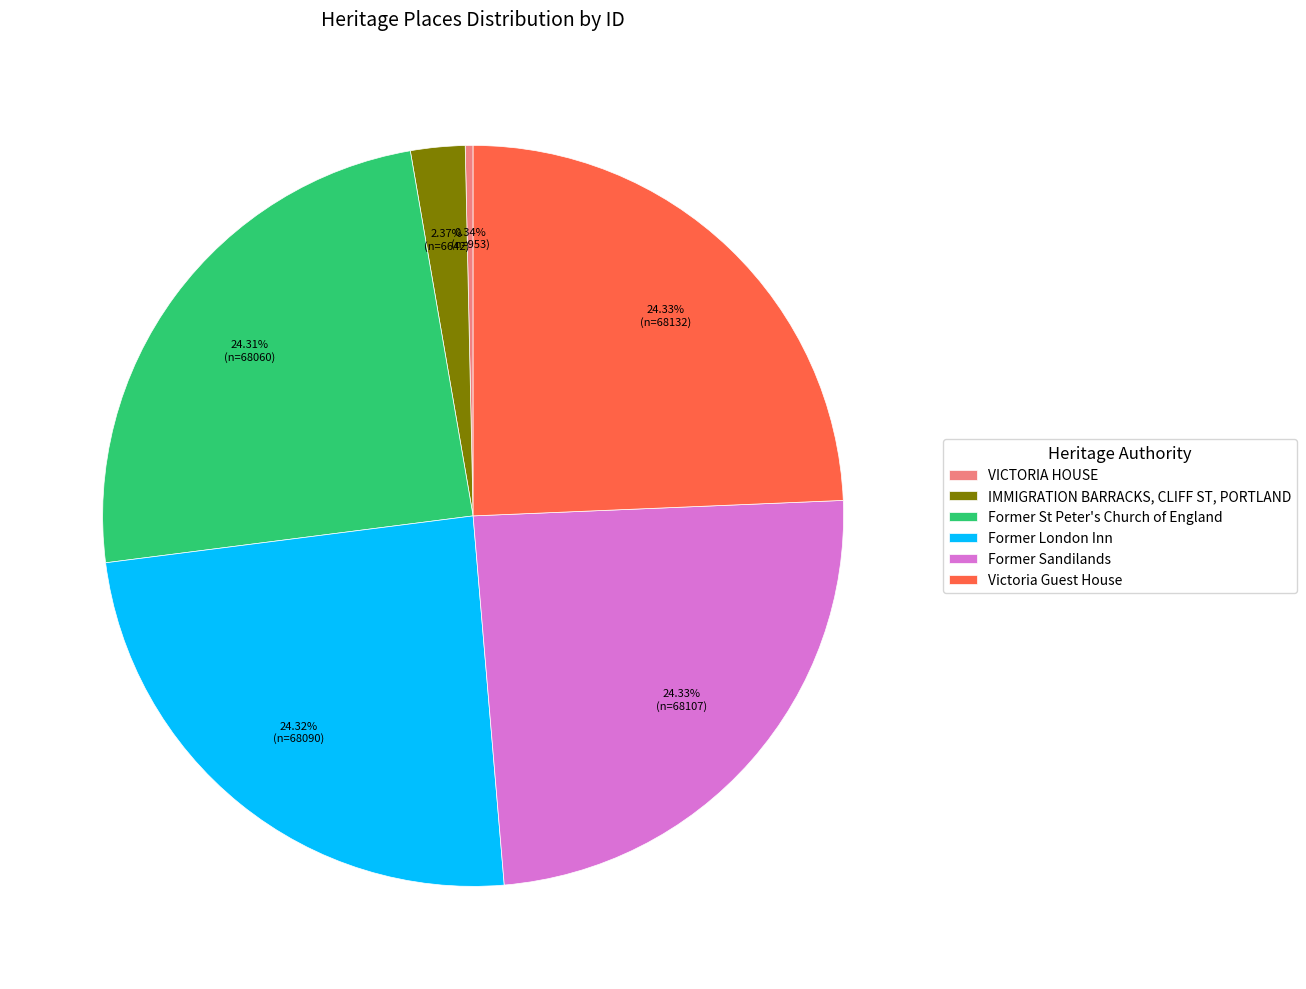

Does IMMIGRATION BARRACKS, CLIFF ST, PORTLAND account for over 50% of the chart?

No